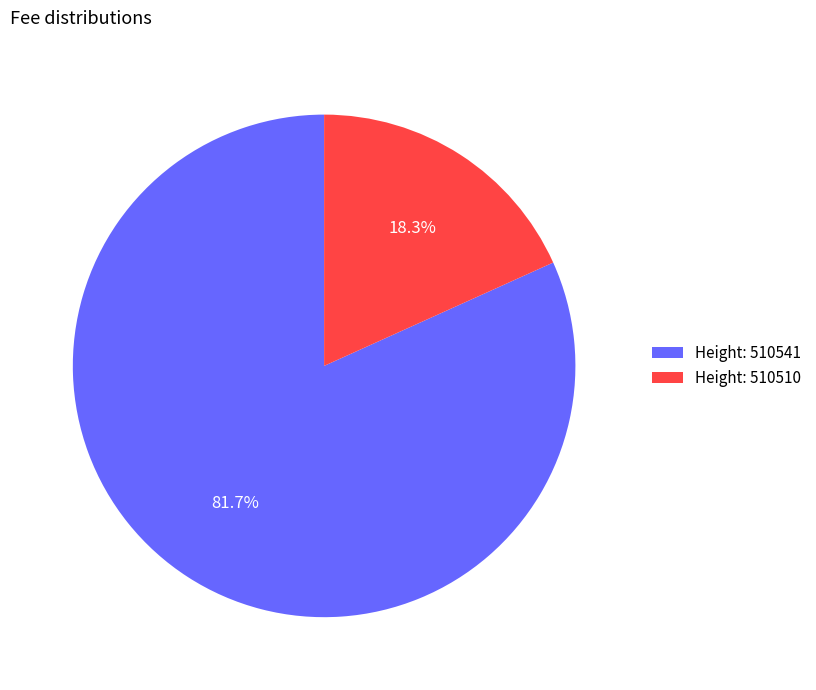

Which category has the smallest portion of the pie?

Height: 510510